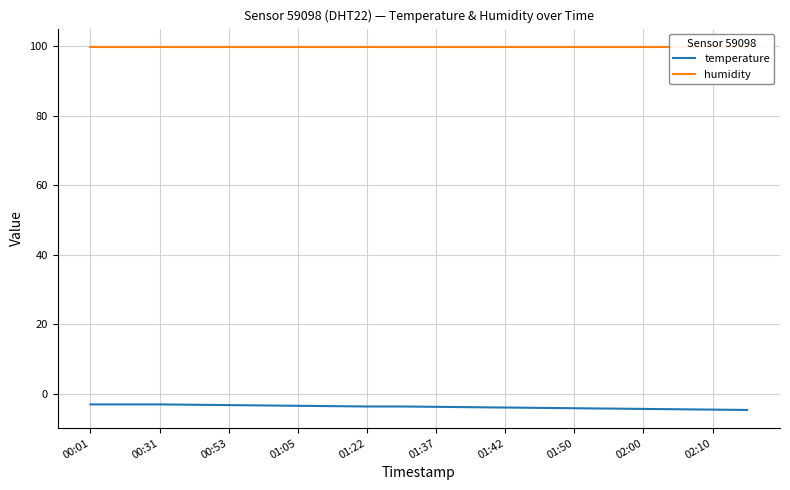

What is the minimum value for temperature?

-4.7